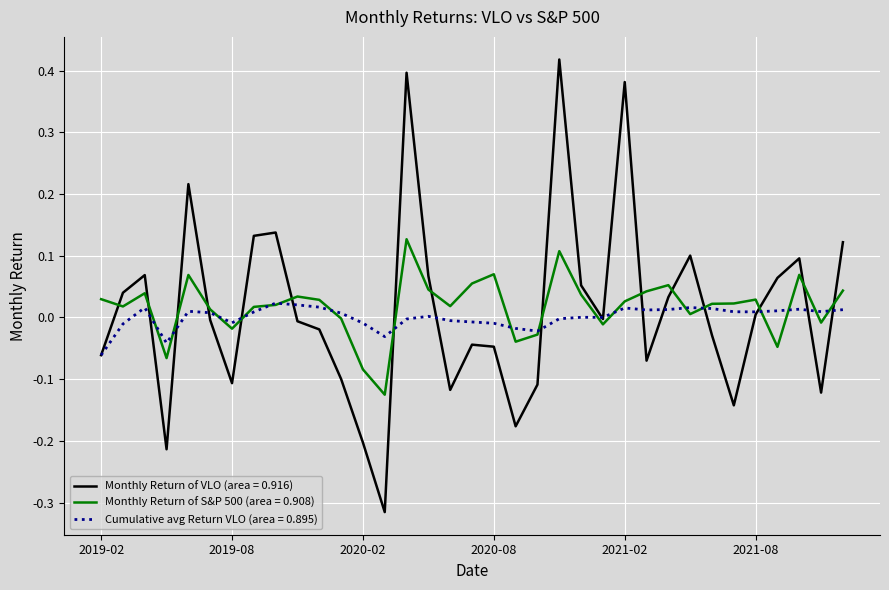

Rank the series by their maximum value, from highest to lowest.

Monthly Return of VLO (area = 0.916), Monthly Return of S&P 500 (area = 0.908), Cumulative avg Return VLO (area = 0.895)